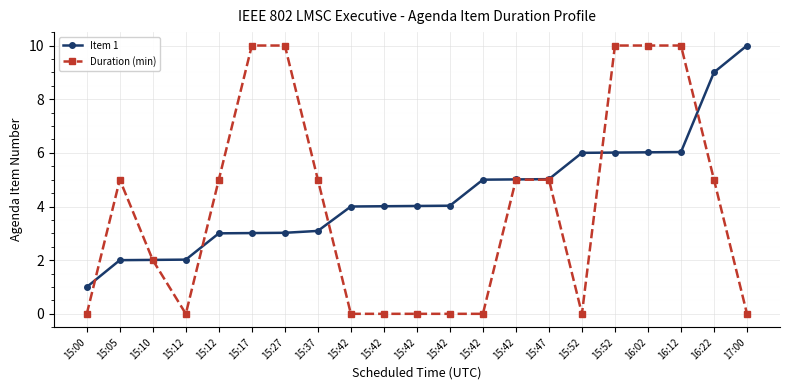

What is the total value across all series at 15:42?

4.0